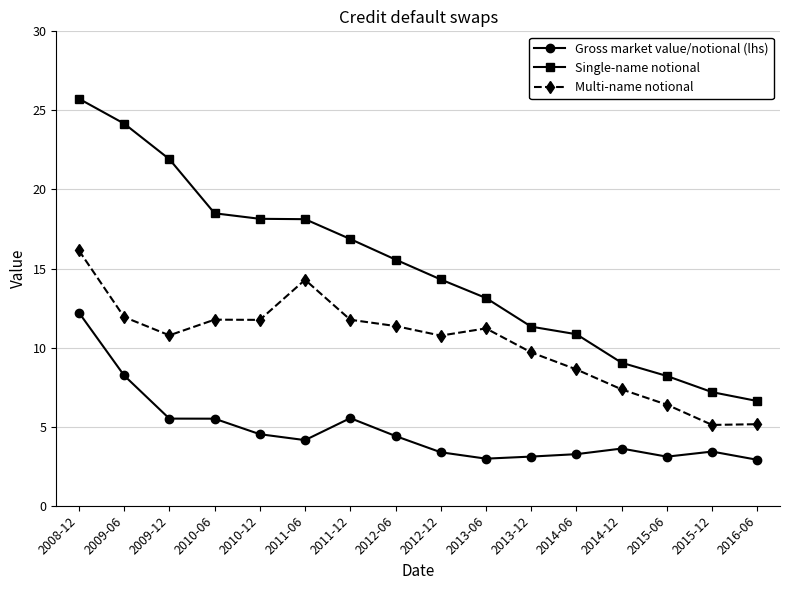

List the series in order of their overall mean, lowest first.

Gross market value/notional (lhs), Multi-name notional, Single-name notional